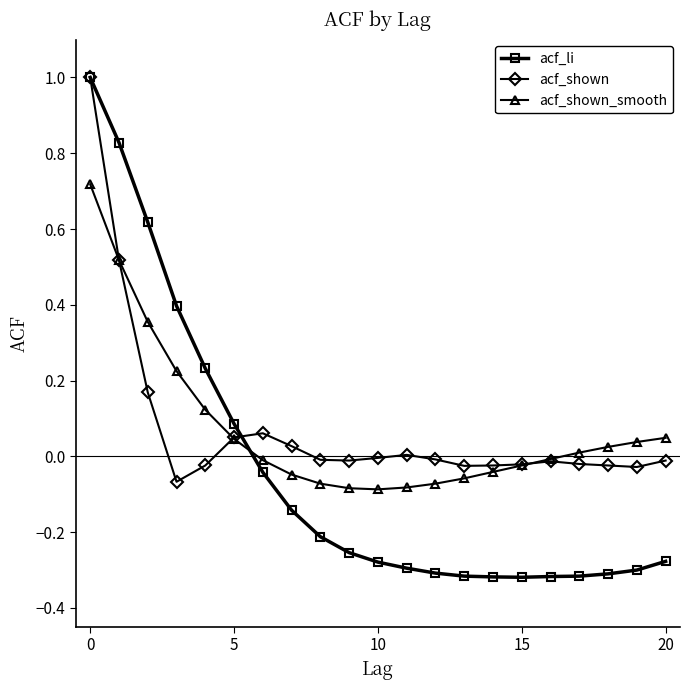

How many data points in acf_li are above 0?

6